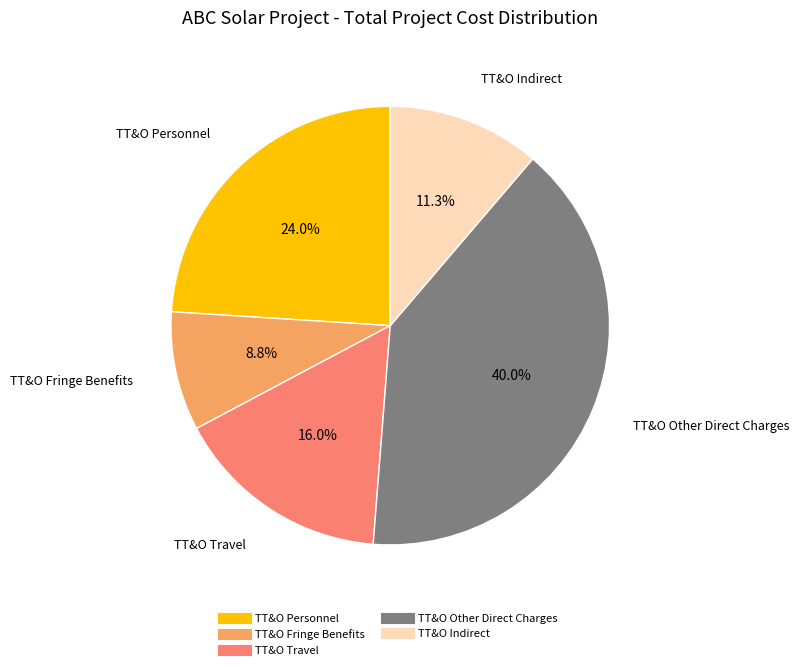

Does TT&O Fringe Benefits represent more than half of the total?

No